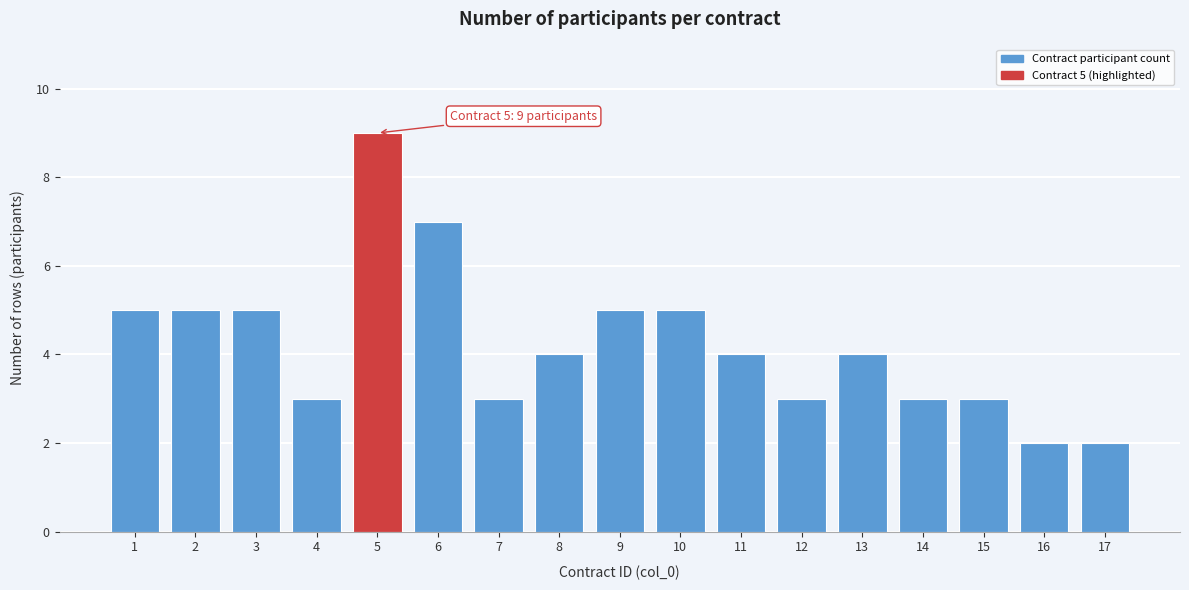

Reading left to right, what are all the values shown in this chart?

1=5	2=5	3=5	4=3	5=9	6=7	7=3	8=4	9=5	10=5	11=4	12=3	13=4	14=3	15=3	16=2	17=2